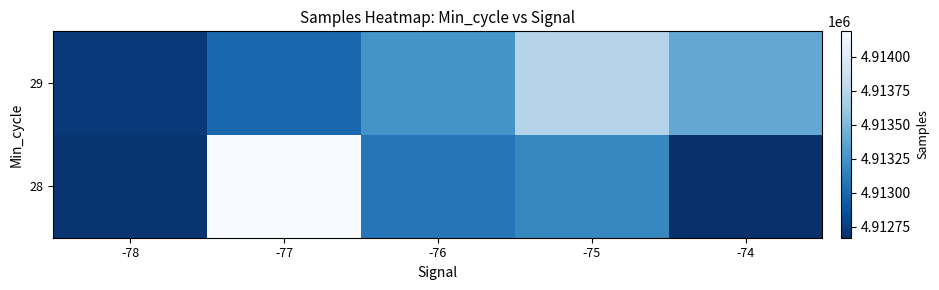

What is the spread (max minus min) of values at -78?

40.2